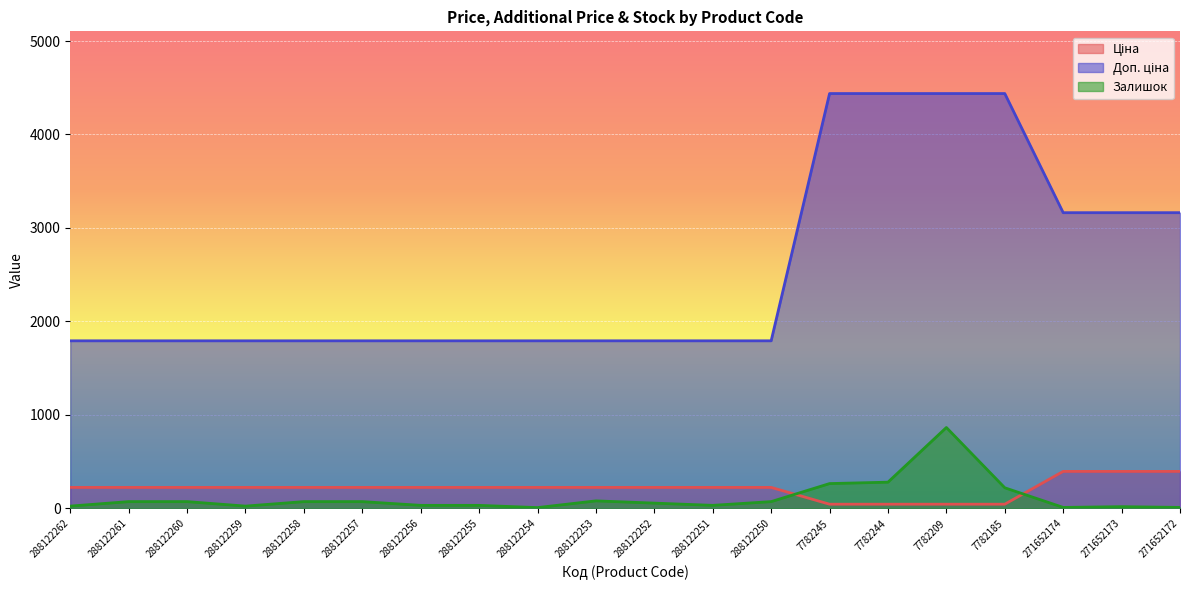

Reading right to left, extract all data points from this chart.

Ціна: 271652172=395.4	271652173=395.4	271652174=395.4	7782185=44.4	7782209=44.4	7782244=44.4	7782245=44.4	288122250=224.1	288122251=224.1	288122252=224.1	288122253=224.1	288122254=224.1	288122255=224.1	288122256=224.1	288122257=224.1	288122258=224.1	288122259=224.1	288122260=224.1	288122261=224.1	288122262=224.1
Доп. ціна: 271652172=3163.4	271652173=3163.4	271652174=3163.4	7782185=4438.0	7782209=4438.0	7782244=4438.0	7782245=4438.0	288122250=1792.4	288122251=1792.4	288122252=1792.4	288122253=1792.4	288122254=1792.4	288122255=1792.4	288122256=1792.4	288122257=1792.4	288122258=1792.4	288122259=1792.4	288122260=1792.4	288122261=1792.4	288122262=1792.4
Залишок: 271652172=10.0	271652173=18.0	271652174=10.0	7782185=220.0	7782209=865.0	7782244=280.0	7782245=265.0	288122250=72.0	288122251=32.0	288122252=56.0	288122253=80.0	288122254=8.0	288122255=32.0	288122256=32.0	288122257=72.0	288122258=72.0	288122259=24.0	288122260=72.0	288122261=72.0	288122262=24.0